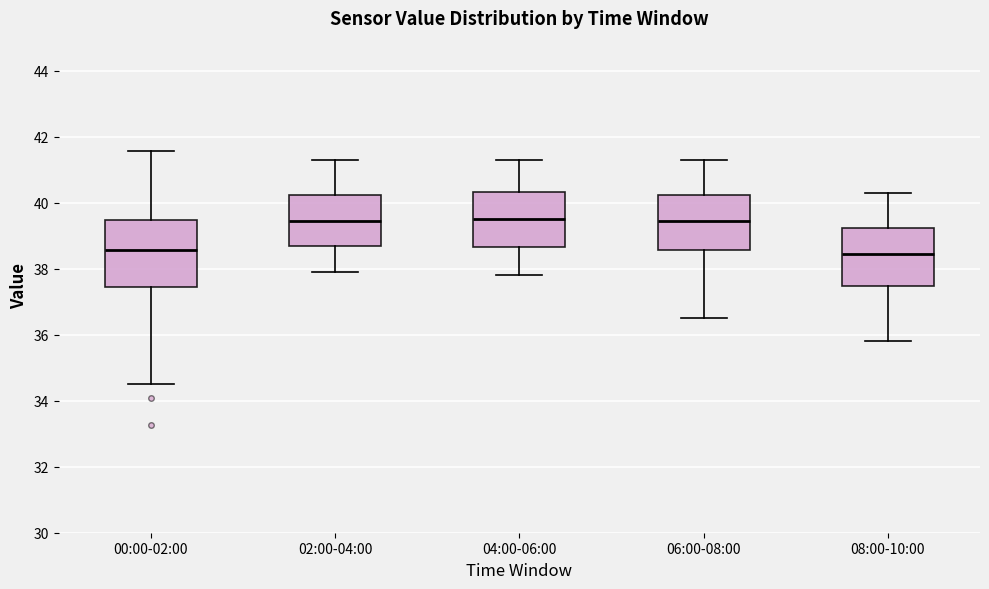

Reading left to right, transcribe this box plot: for each box, give where its median line is, the range the box spans, and where its two whiskers end, as read against the y-axis. The values are not printed on the chart, so give them approximately, as read against the axis.

00:00-02:00: median 38.6, box 37.4 to 39.4, whiskers 34.6 to 41.6
02:00-04:00: median 39.4, box 38.8 to 40.2, whiskers 38.0 to 41.4
04:00-06:00: median 39.6, box 38.6 to 40.4, whiskers 37.8 to 41.4
06:00-08:00: median 39.4, box 38.6 to 40.2, whiskers 36.6 to 41.4
08:00-10:00: median 38.4, box 37.4 to 39.2, whiskers 35.8 to 40.4